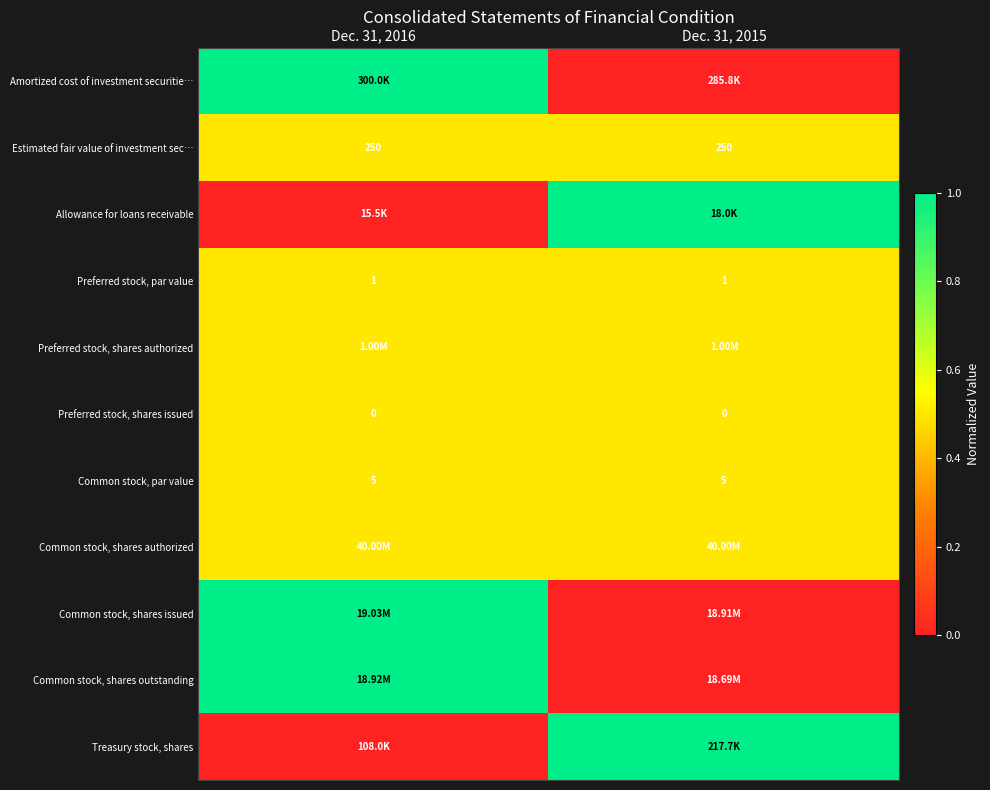

What is the sum of the Common stock, par value values at Dec. 31, 2016 and Dec. 31, 2015?

10.0